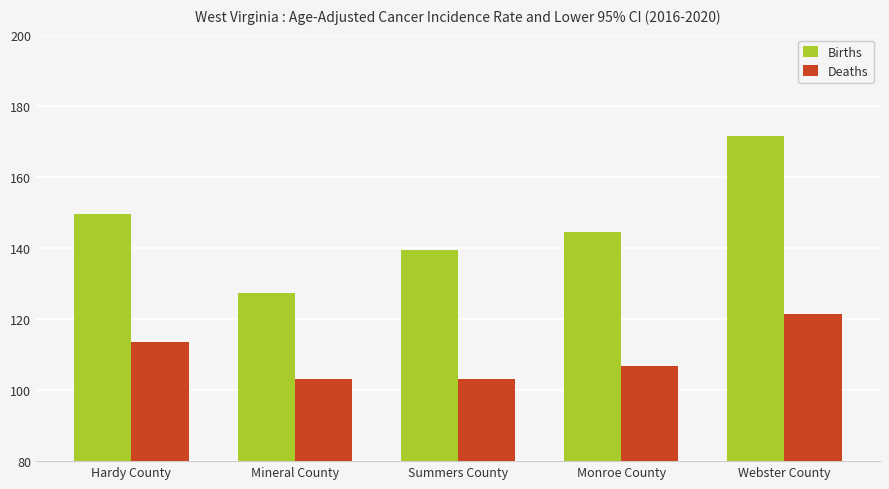

How many data points in Deaths are less than 106?

2